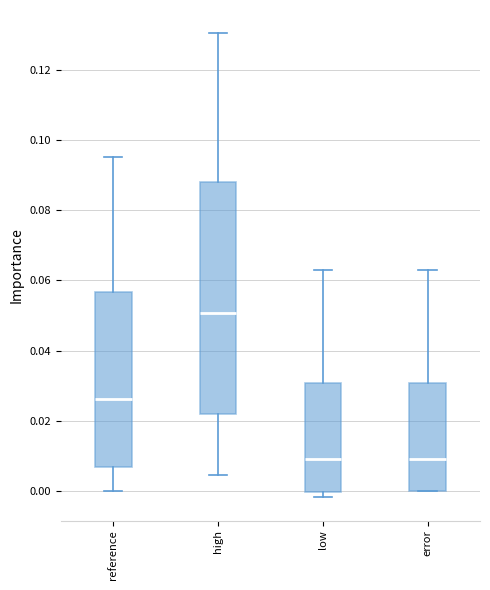

Where is the upper edge of the box for error on the y-axis? The values are not printed on the chart, so give them approximately, as read against the axis.

0.030